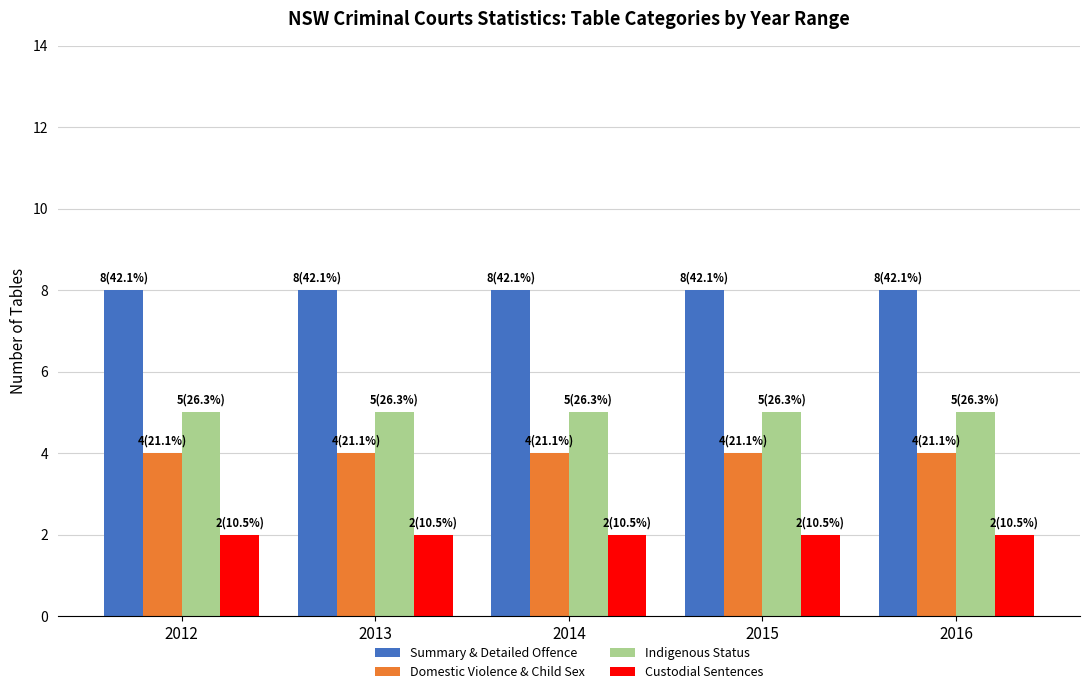

True or false: Indigenous Status has a value of 5 at 2014.

True